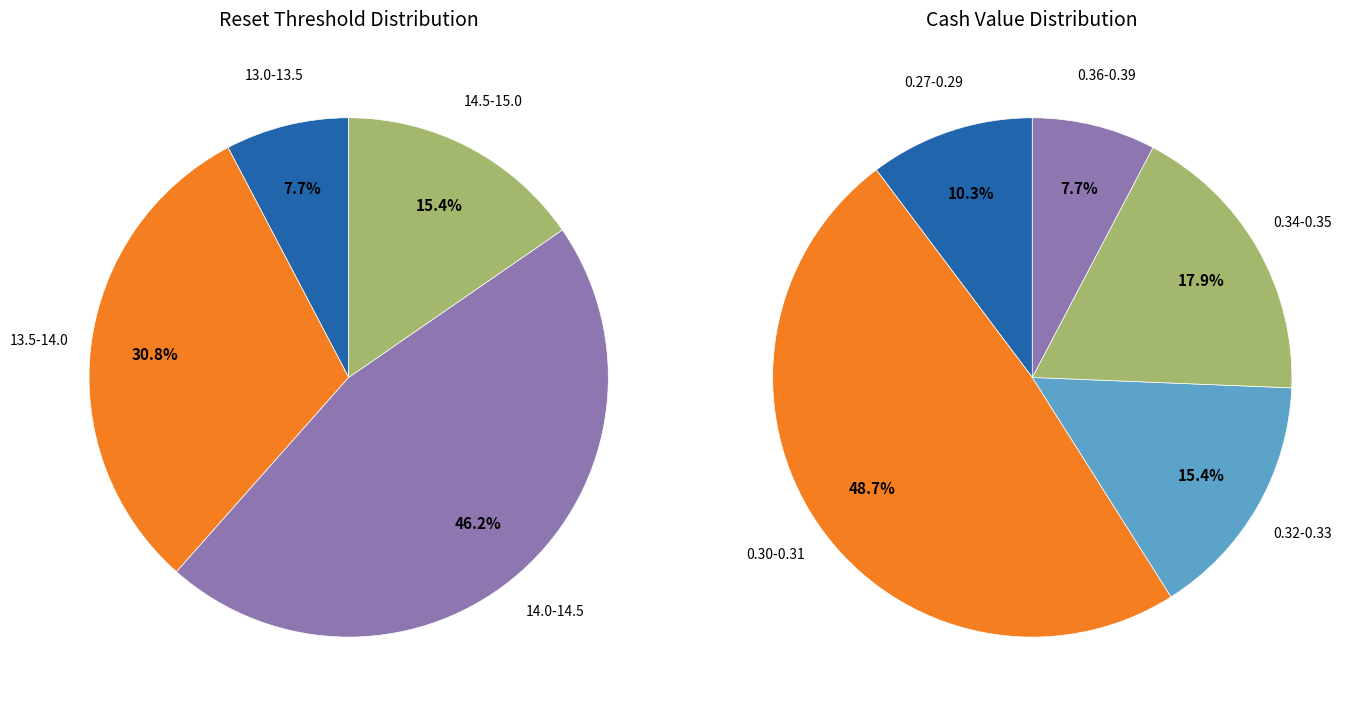

Is it true that 32 is 18% of the pie?

False